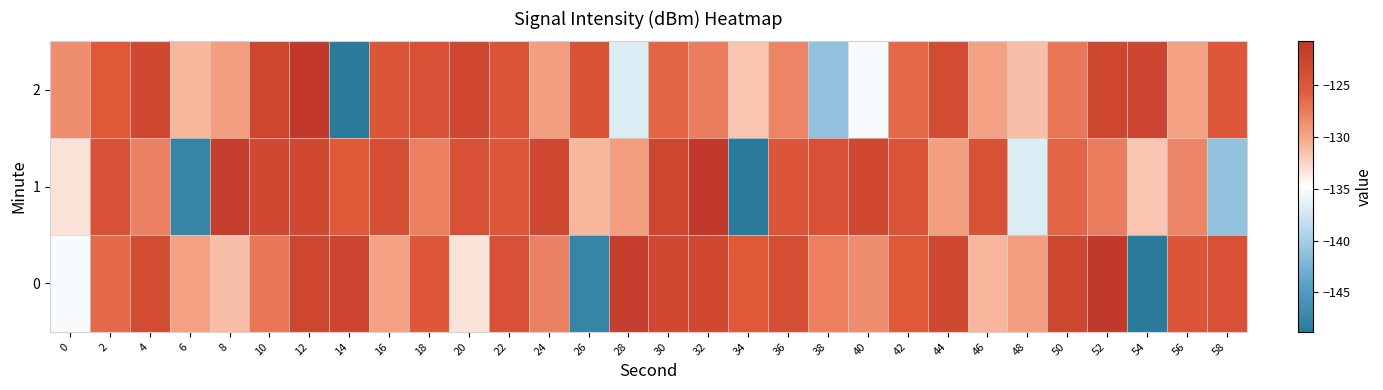

Count the number of data series in this chart.

3